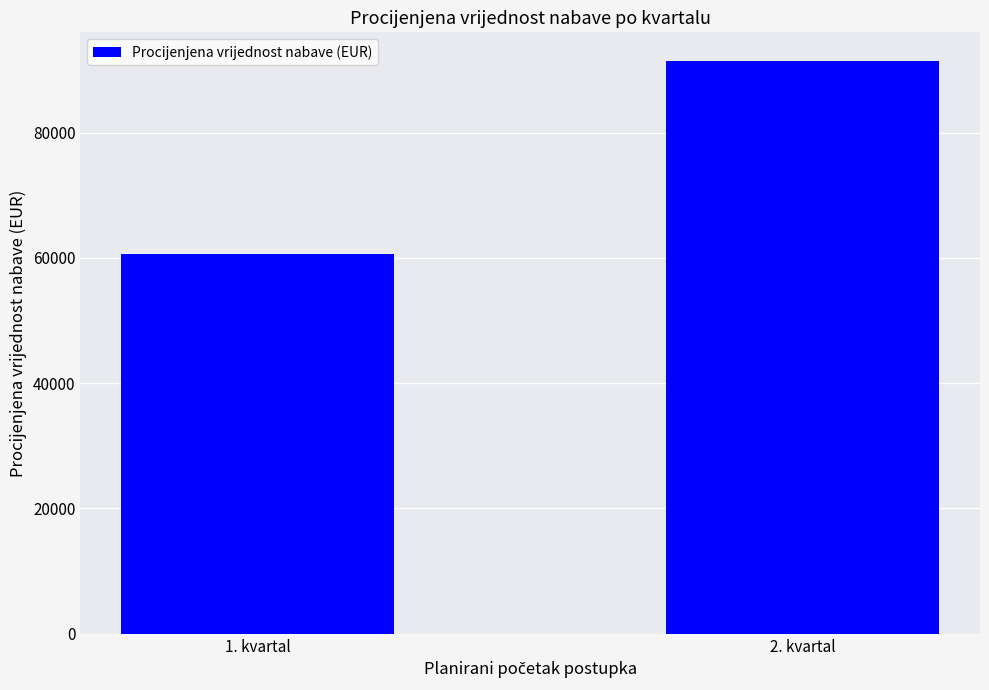

What is the change in value from 1. kvartal to 2. kvartal?

+30820